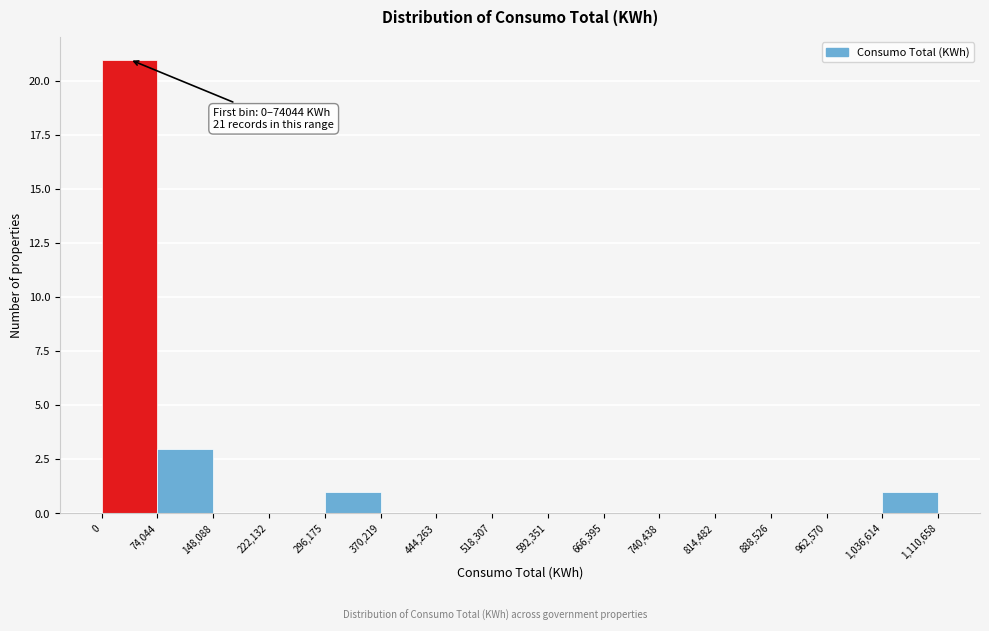

Which range on the x-axis has the tallest bar?

0 to 74,044